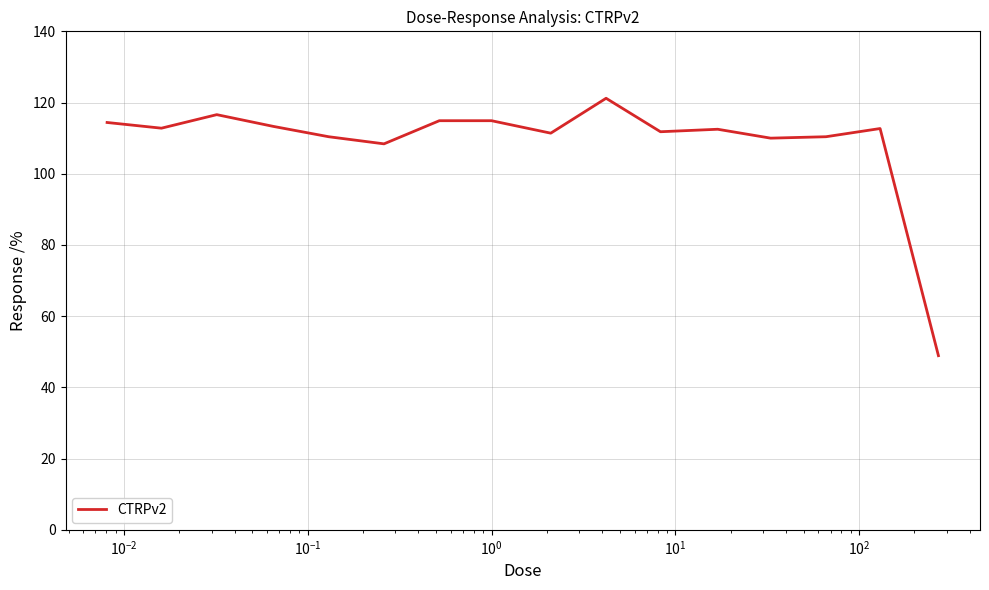

What is the greatest value displayed?

121.2